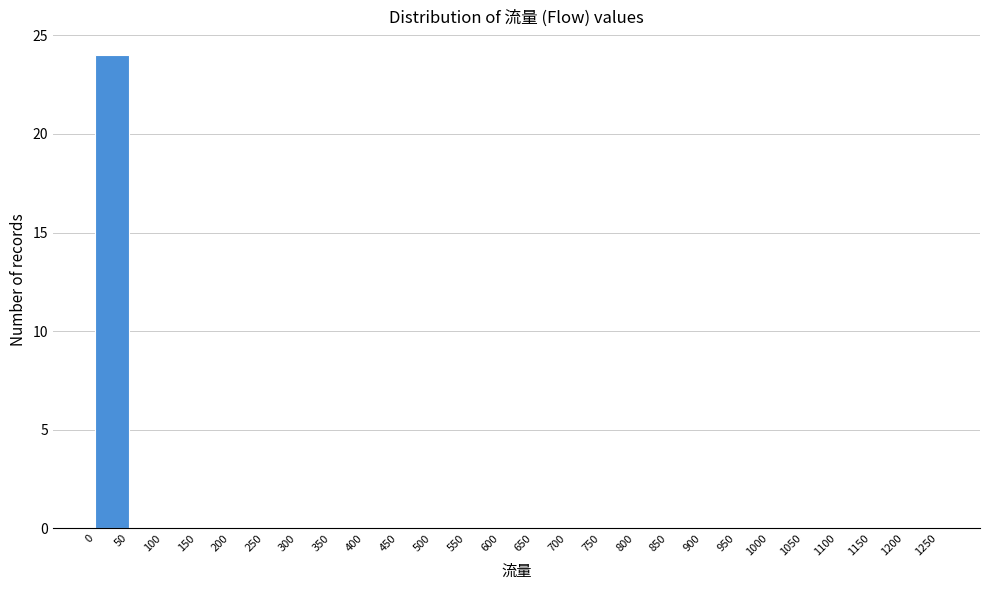

Reading left to right, list every bar in this chart as the range it spans on the x-axis followed by its height. The values are not printed on the chart, so give them approximately, as read against the axis.

0 to 50: 24
50 to 100: 0
100 to 150: 0
150 to 200: 0
200 to 250: 0
250 to 300: 0
300 to 350: 0
350 to 400: 0
400 to 450: 0
450 to 500: 0
500 to 550: 0
550 to 600: 0
600 to 650: 0
650 to 700: 0
700 to 750: 0
750 to 800: 0
800 to 850: 0
850 to 900: 0
900 to 950: 0
950 to 1000: 0
1000 to 1050: 0
1050 to 1100: 0
1100 to 1150: 0
1150 to 1200: 0
1200 to 1250: 0